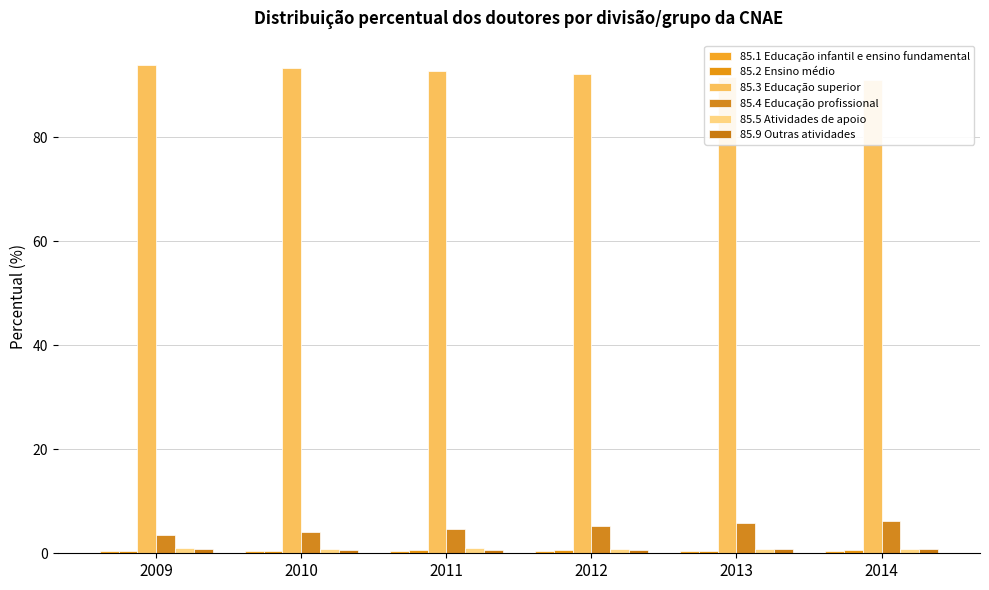

Is the value of 85.4 Educação profissional at 2014 greater than the value of 85.2 Ensino médio at 2014?

Yes